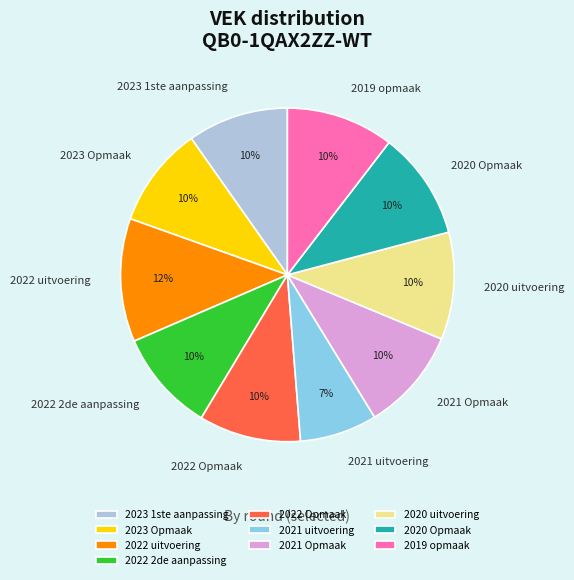

What is the ratio of the value at 2023 Opmaak to the value at 2022 Opmaak?

1.0